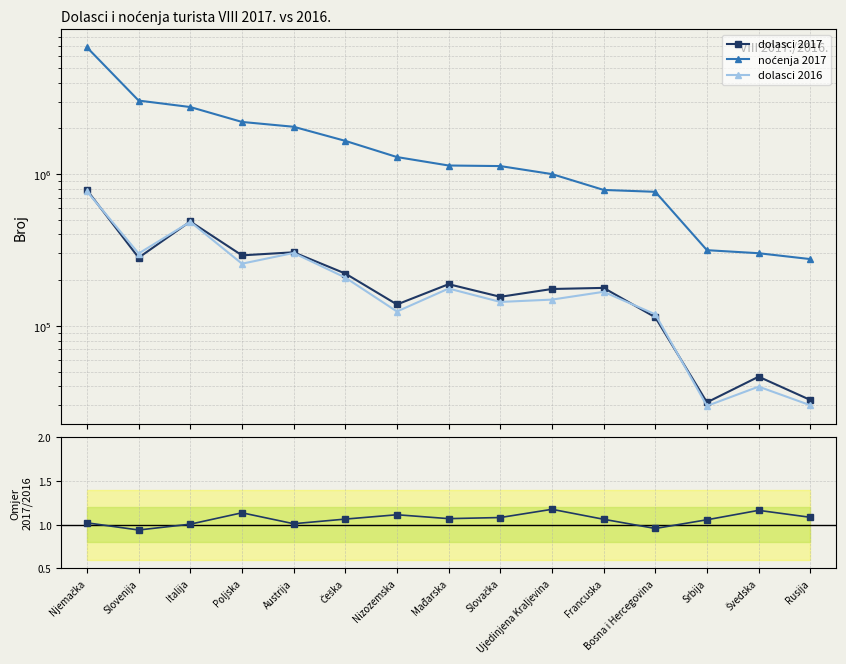

What is the difference between the highest and lowest values at Slovenija?

3044361.1